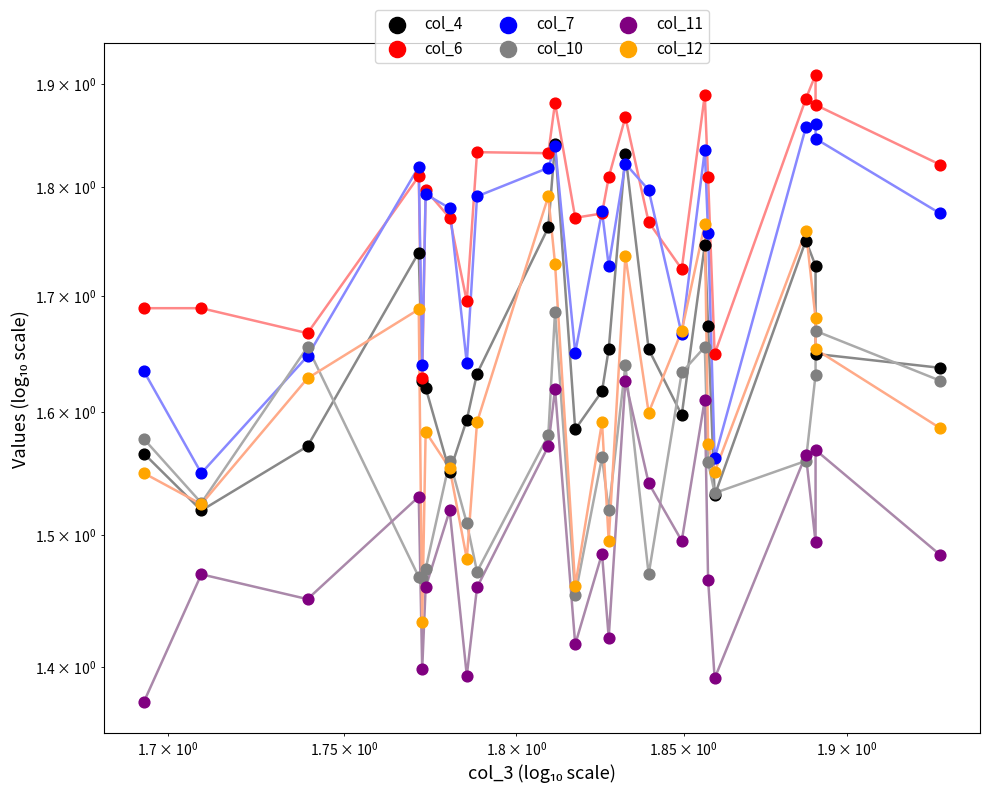

Is the value of col_6 at 18 greater than the value of col_4 at 11?

Yes